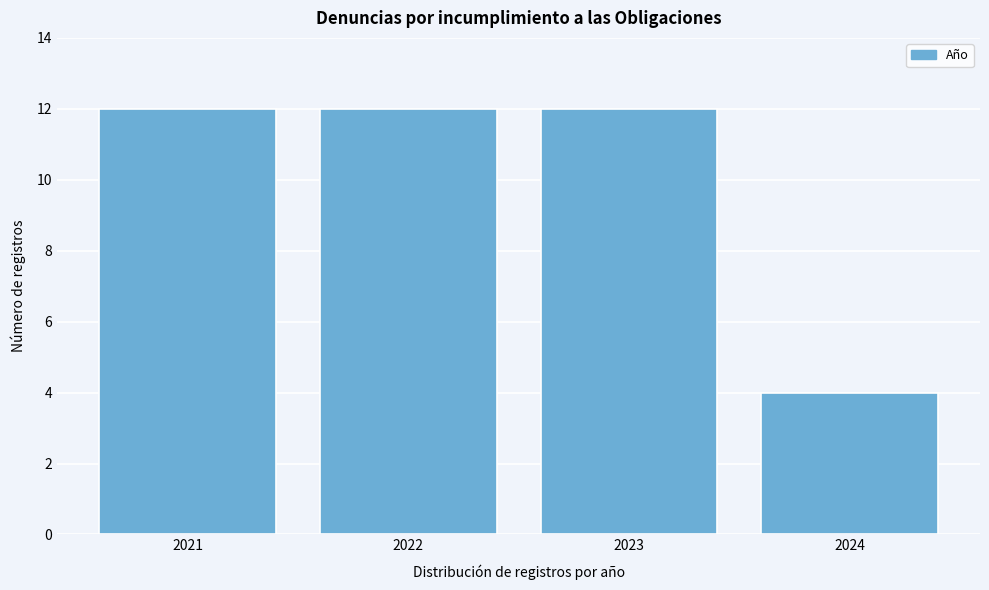

Reading left to right, transcribe all the data shown in this chart.

2021=12	2022=12	2023=12	2024=4